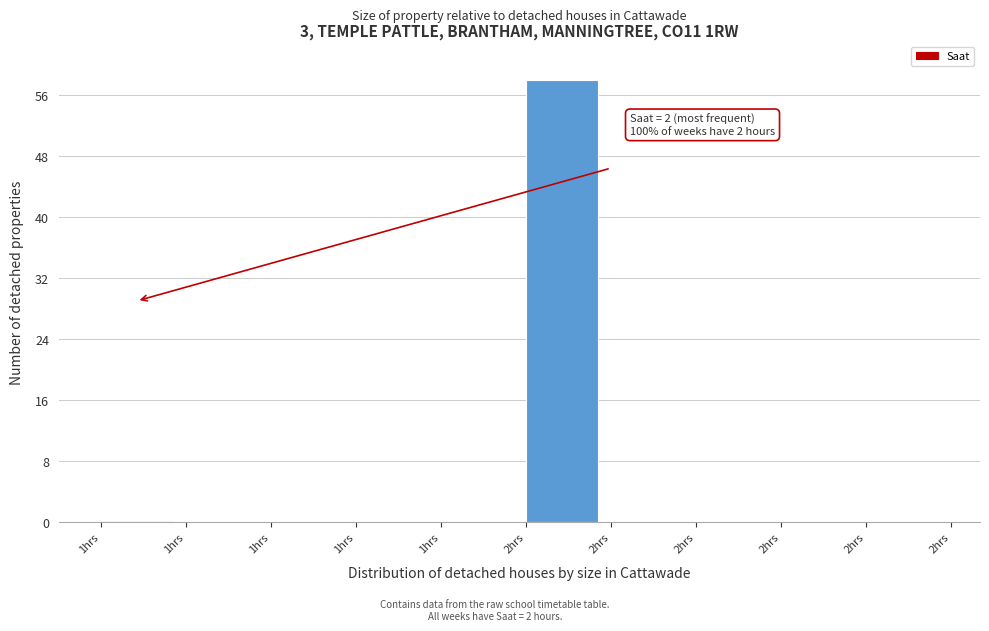

How many categories are shown in the chart?

10